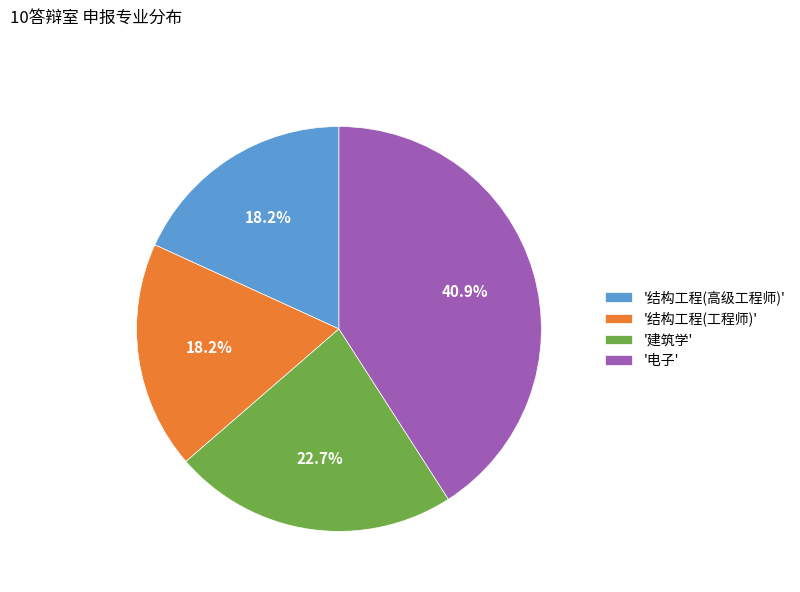

Which category has the biggest portion of the pie?

'电子'